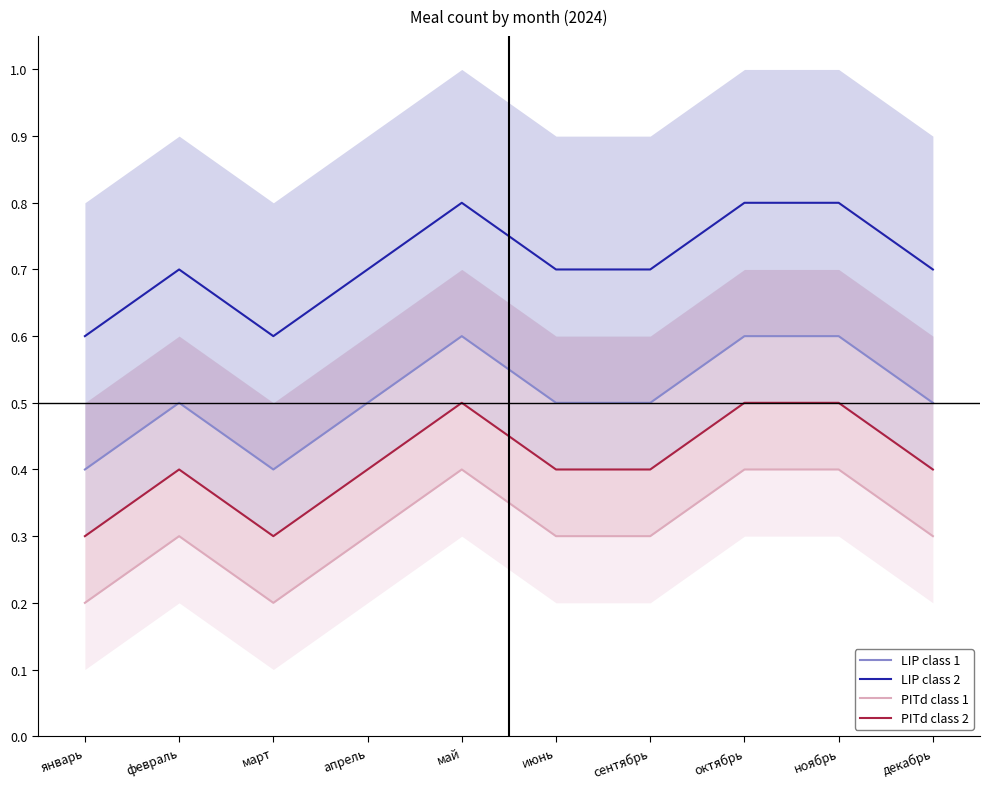

True or false: PITd class 1 and PITd class 2 intersect in this chart.

False